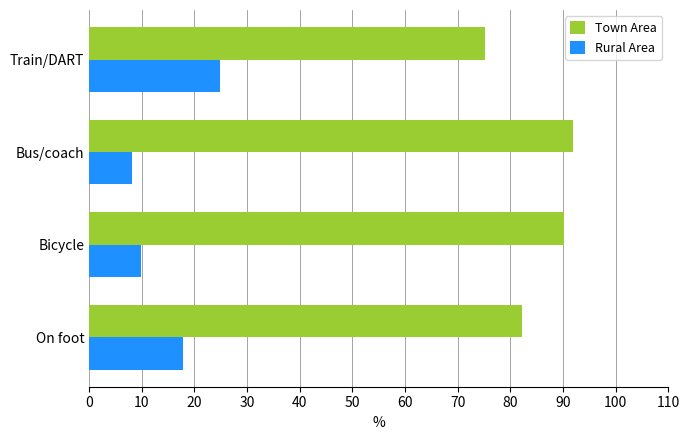

What value does the Rural Area series have at On foot?

17.8